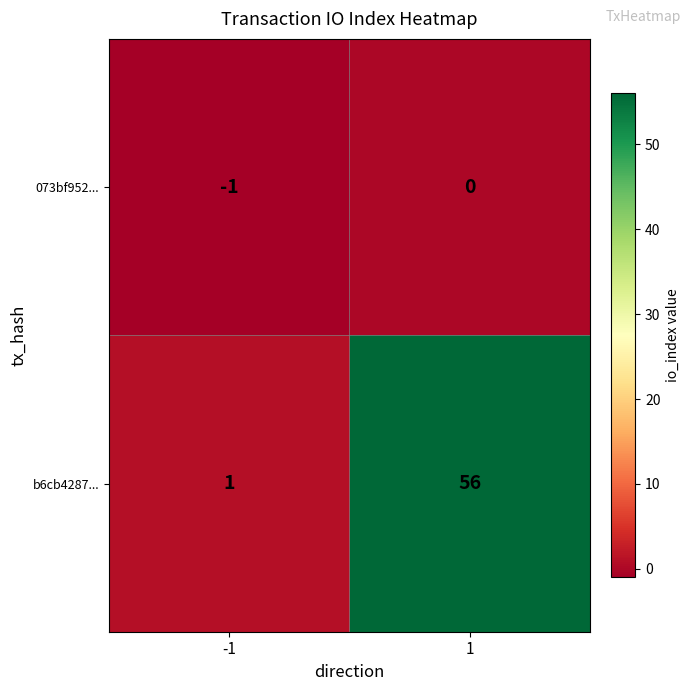

Between -1 and 1, which series saw the biggest shift?

b6cb4287...